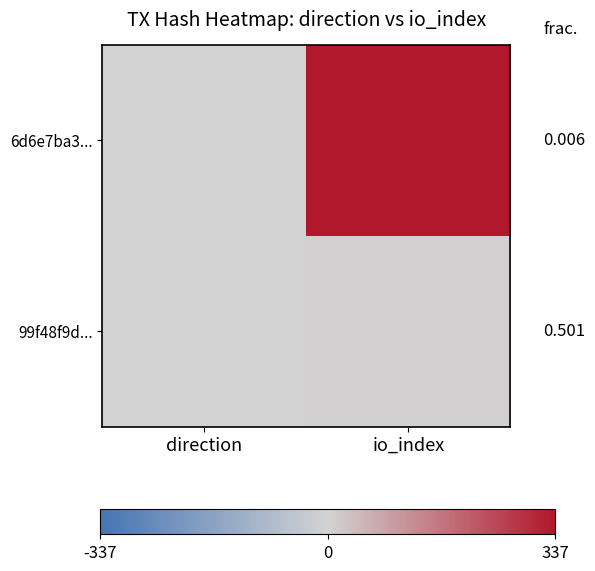

Rank the series at io_index from lowest to highest value.

99f48f9d..., 6d6e7ba3...